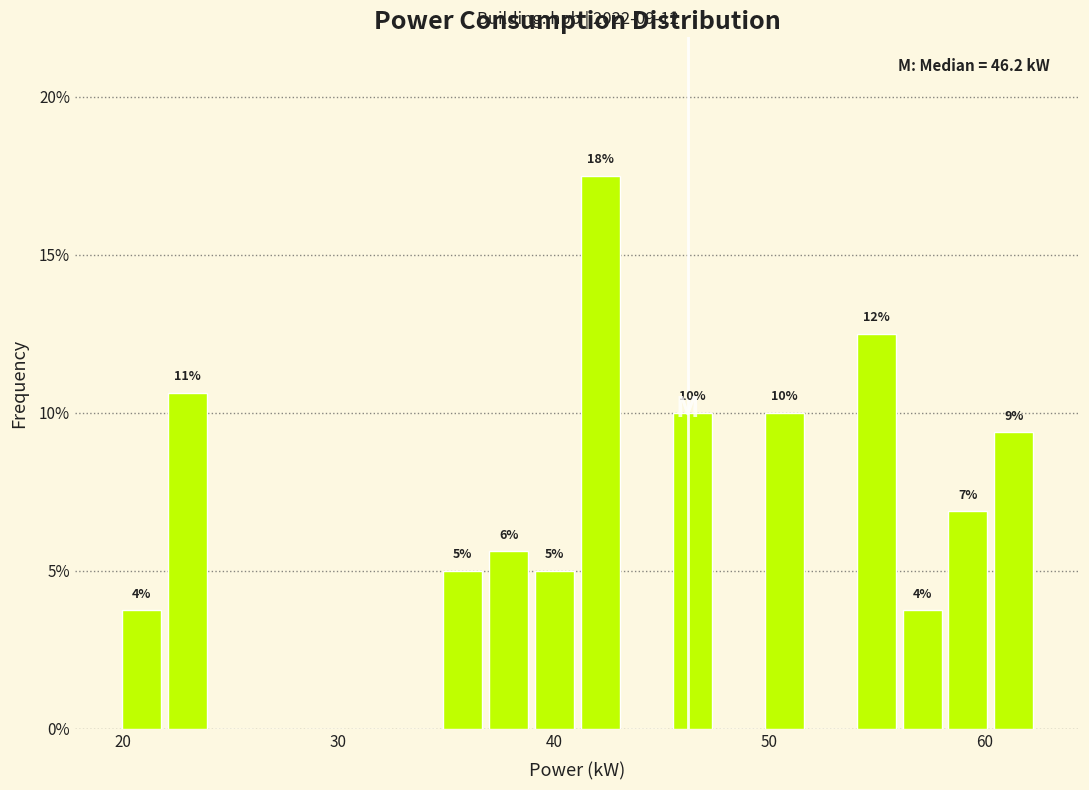

Around what value on the x-axis is the tallest bar? Give the approximate position of its centre, as read against the axis.

42